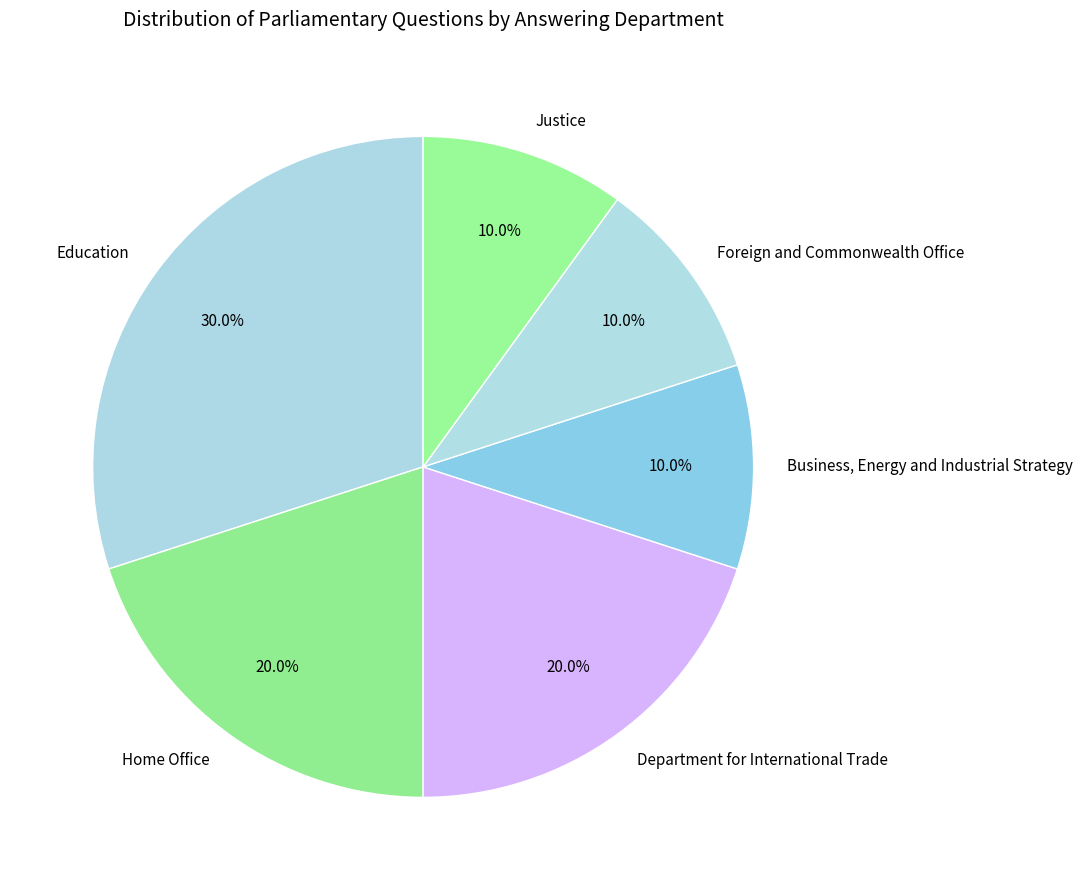

Is the sum of Foreign and Commonwealth Office and Department for International Trade greater than half?

No